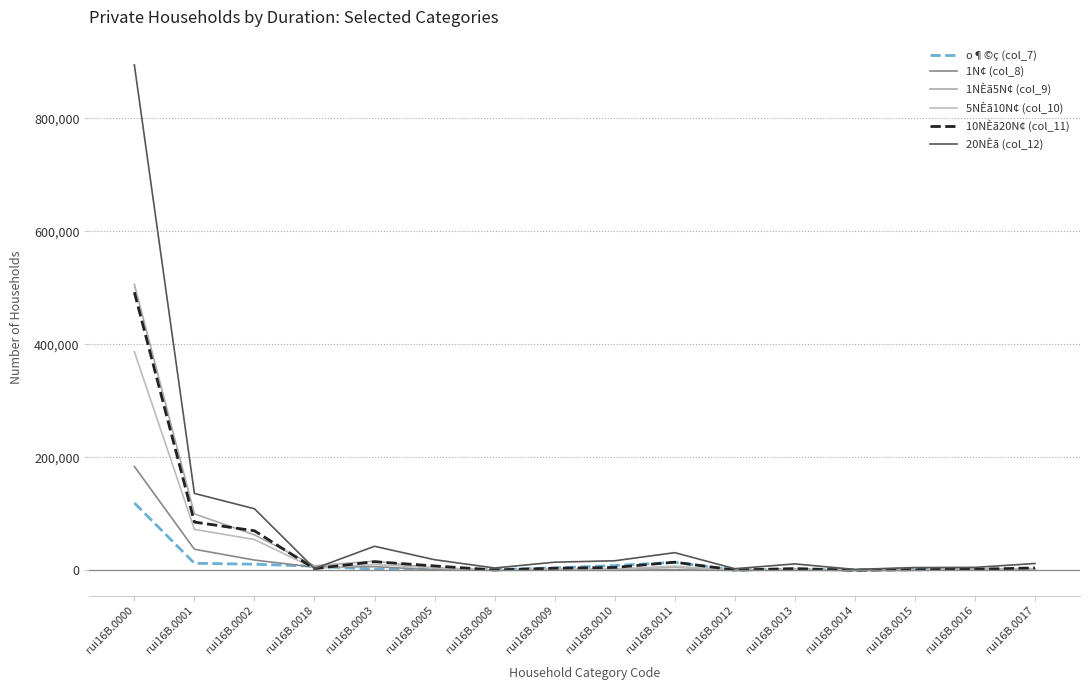

What is the difference between the maximum and minimum values in the 10NÈã20N¢ (col_11) series?

491818